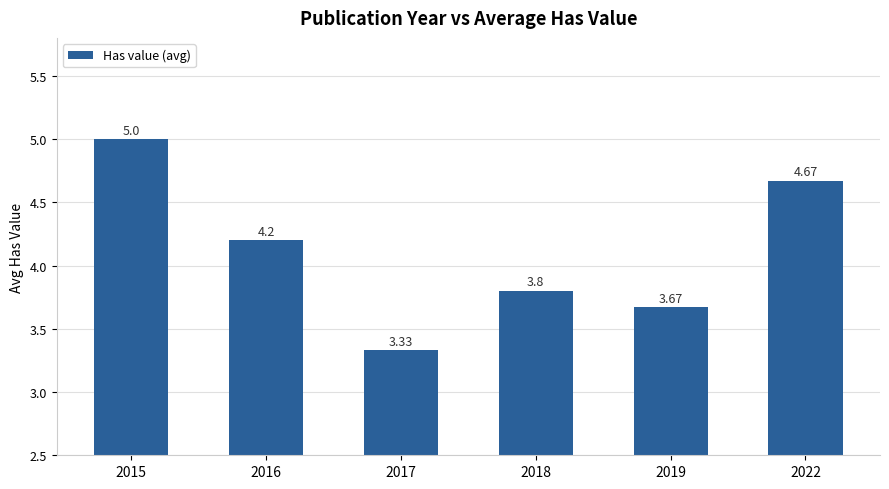

List the labels in order of value, smallest first.

2017, 2019, 2018, 2016, 2022, 2015